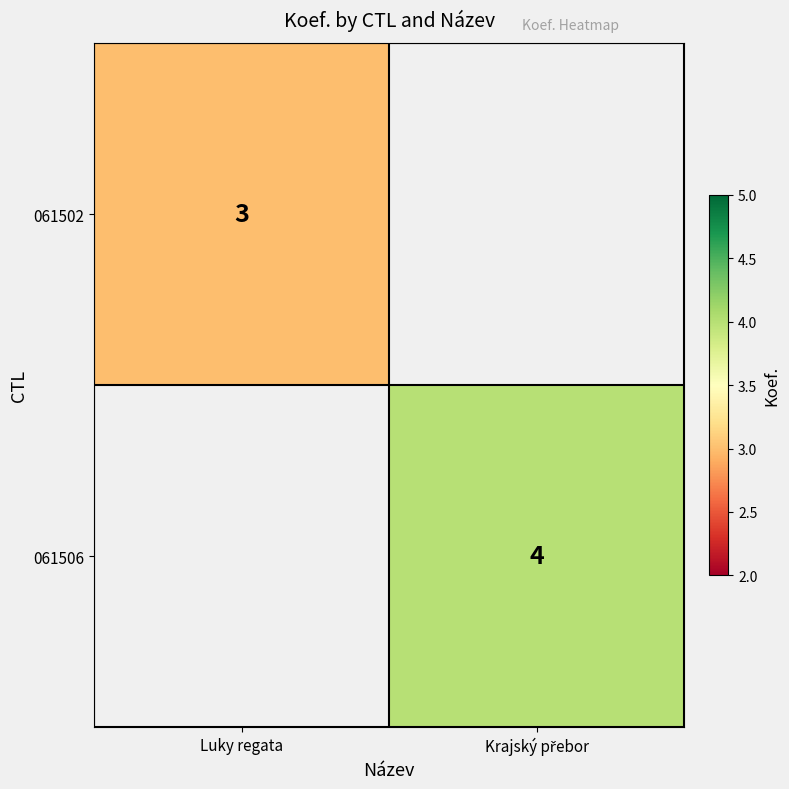

True or false: 061502 has a value of 2 at Luky regata.

False